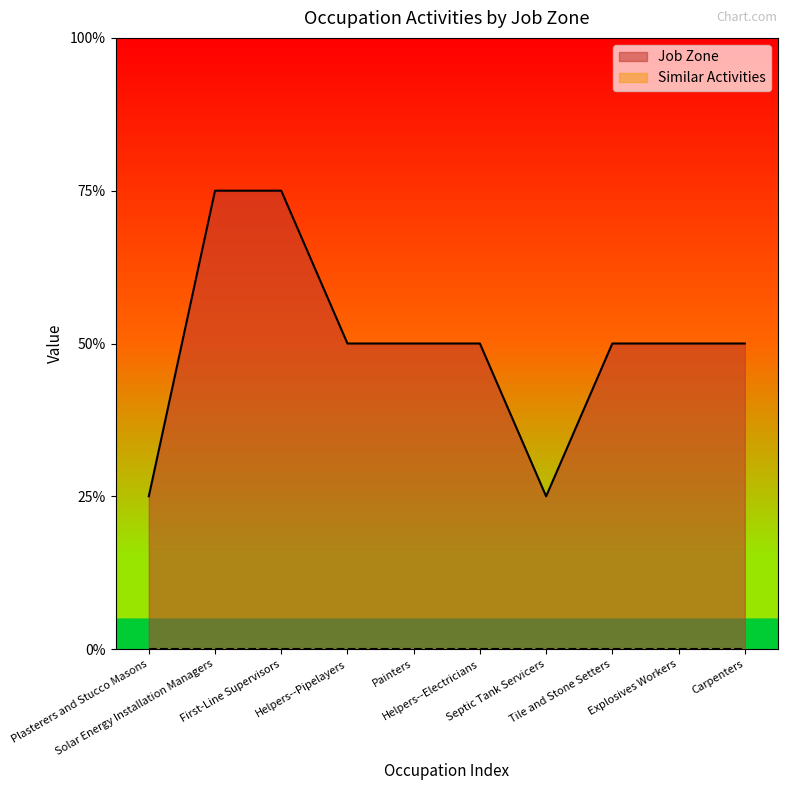

How many values are between 2 and 3?

8